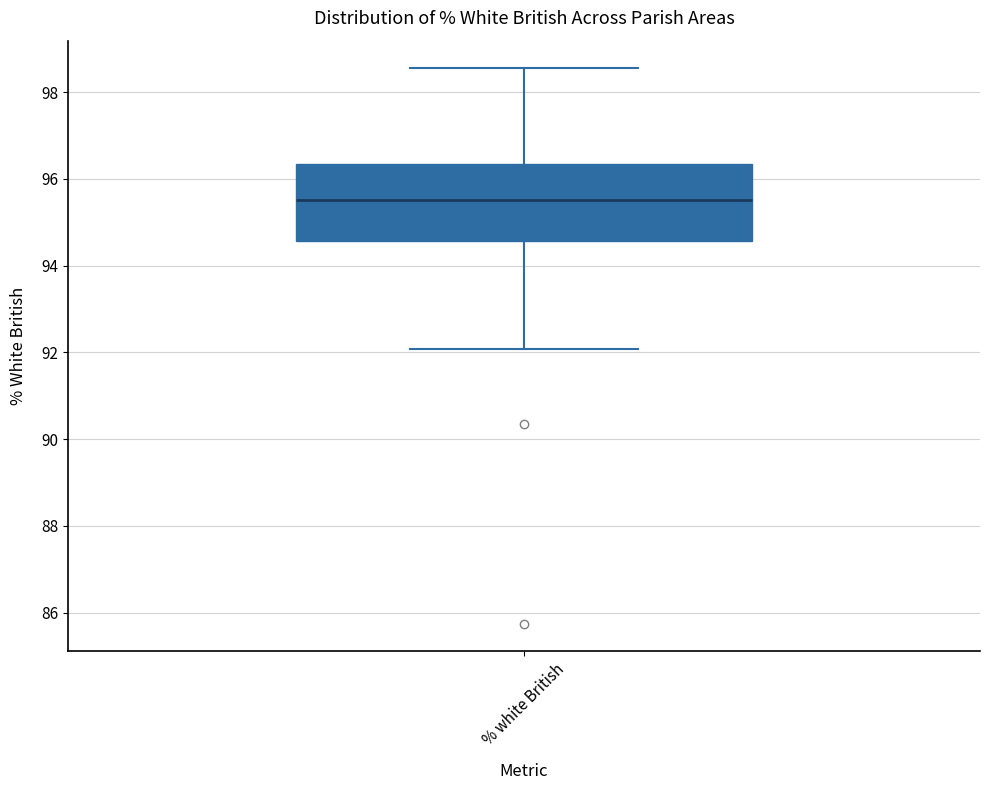

Where is the upper edge of the box for % white British on the y-axis? The values are not printed on the chart, so give them approximately, as read against the axis.

96.4